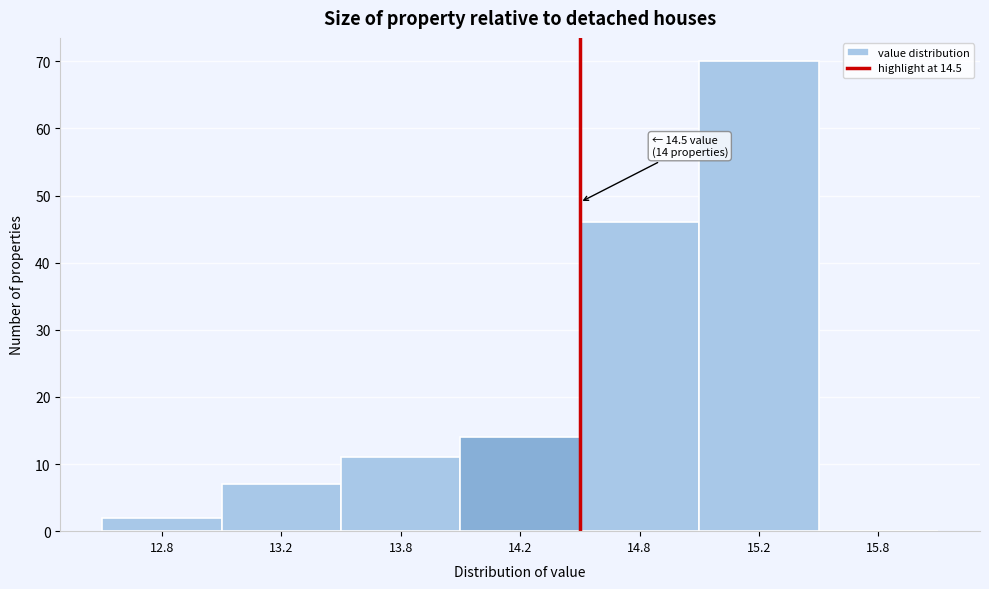

Reading left to right, transcribe all the data shown in this chart.

12.8=2	13.2=7	13.8=11	14.2=14	14.8=46	15.2=70	15.8=0